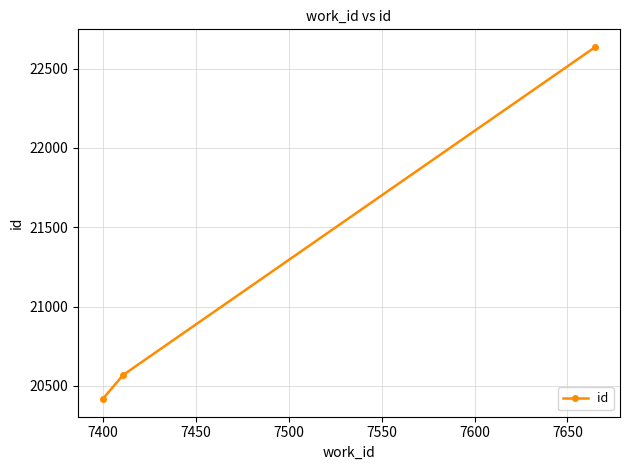

What is the maximum value shown in the chart?

22636